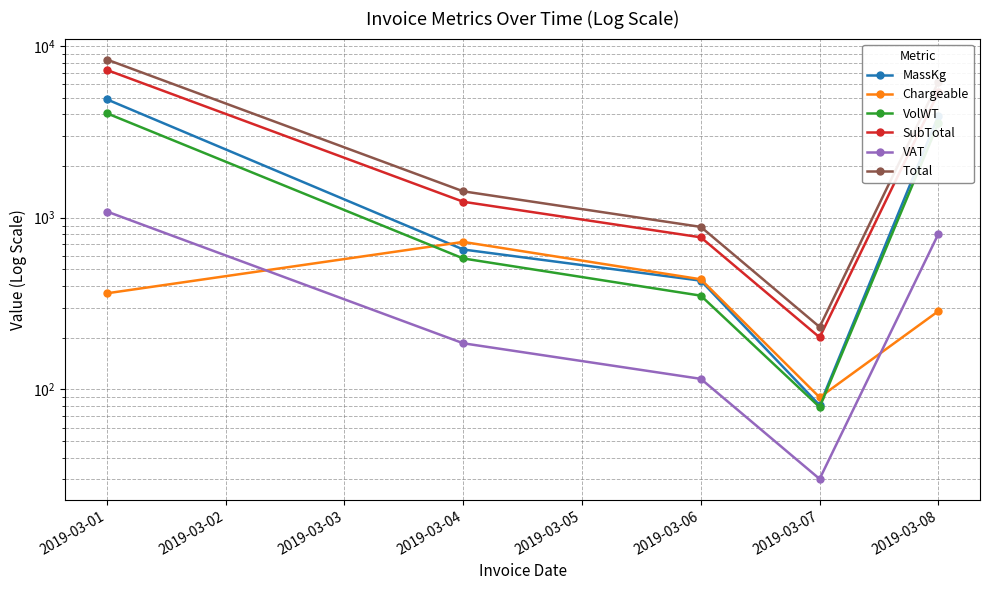

True or false: VAT has a value of 47.0 at 2019-03-04.

False